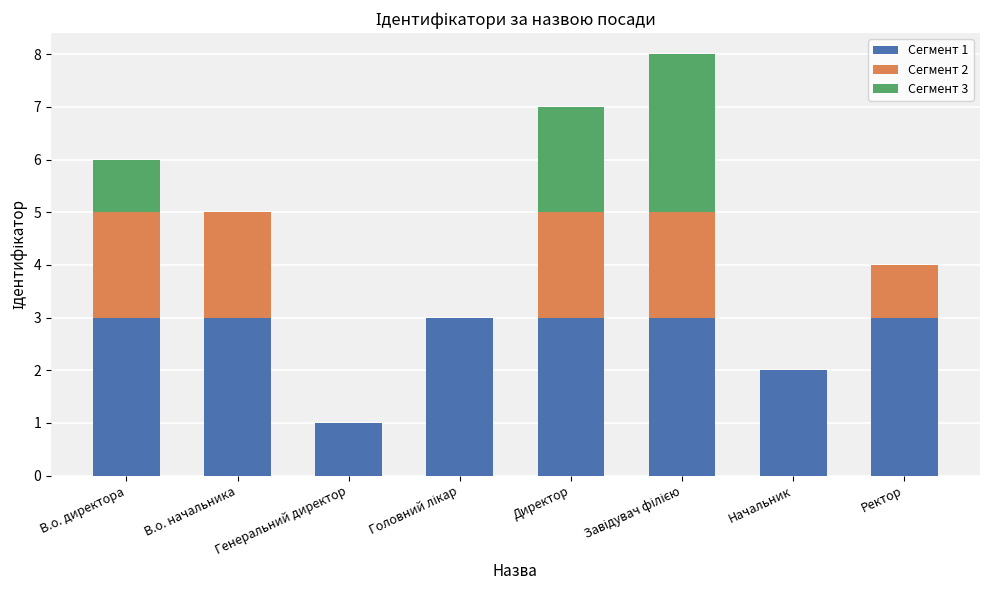

True or false: Сегмент 1 has a value of 1 at Ректор.

False